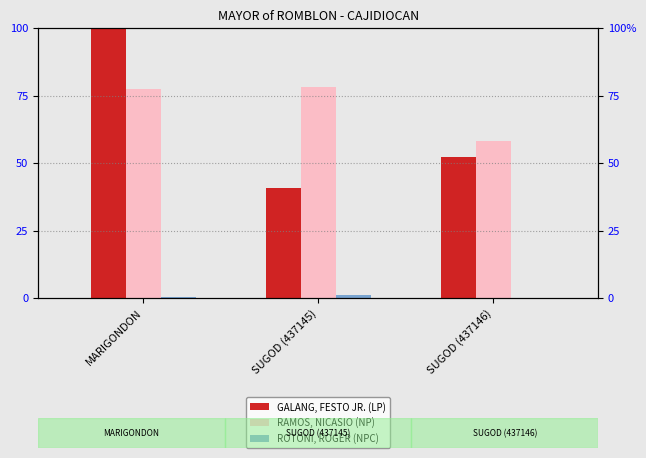

What is the sum of the RAMOS, NICASIO (NP) values at MARIGONDON and SUGOD (437145)?

155.4